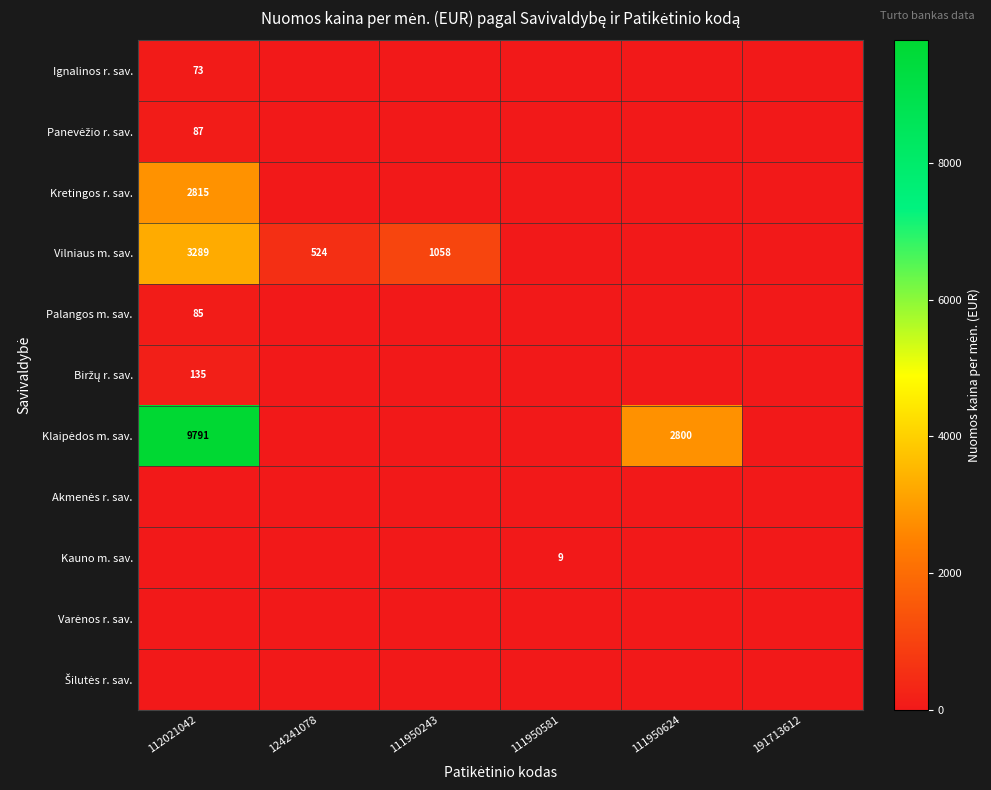

True or false: Vilniaus m. sav. has a value of 3289 at 112021042.

True